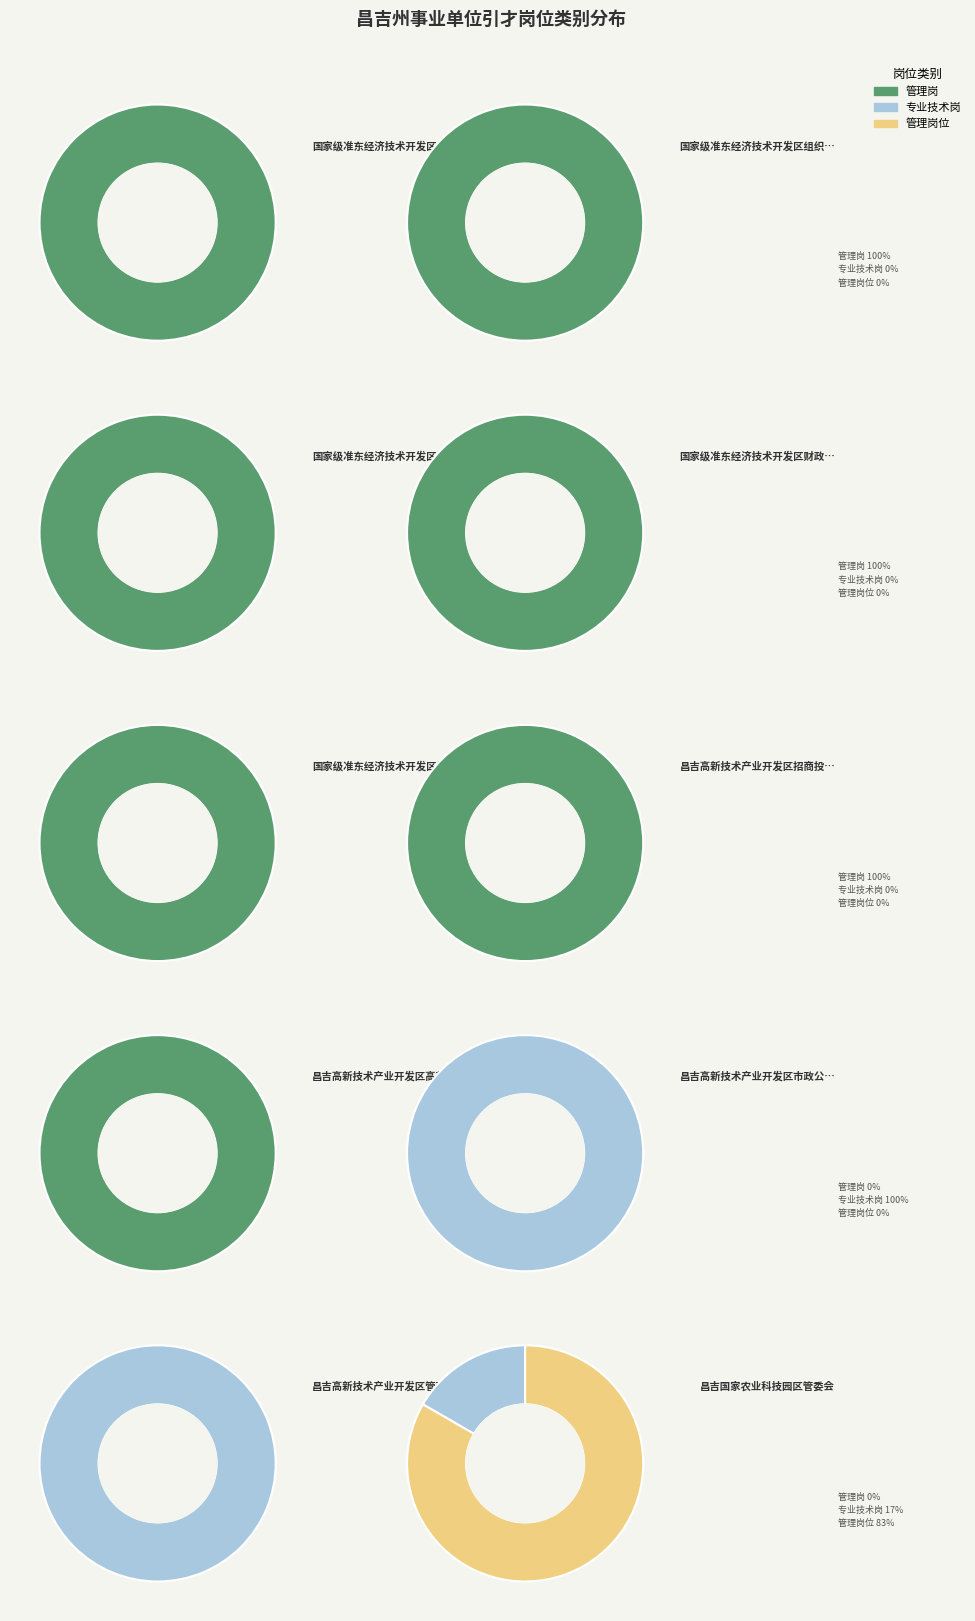

Which category has the biggest portion of the pie?

管理岗